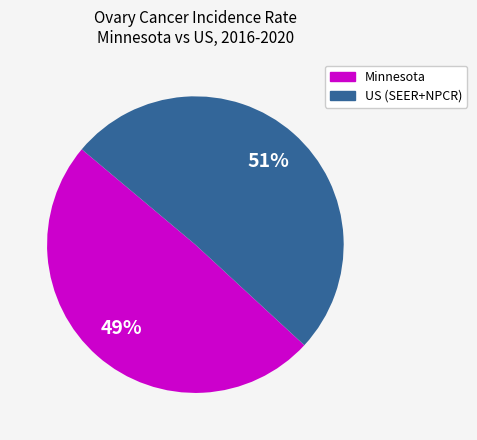

Is it true that Minnesota is 38% of the pie?

False